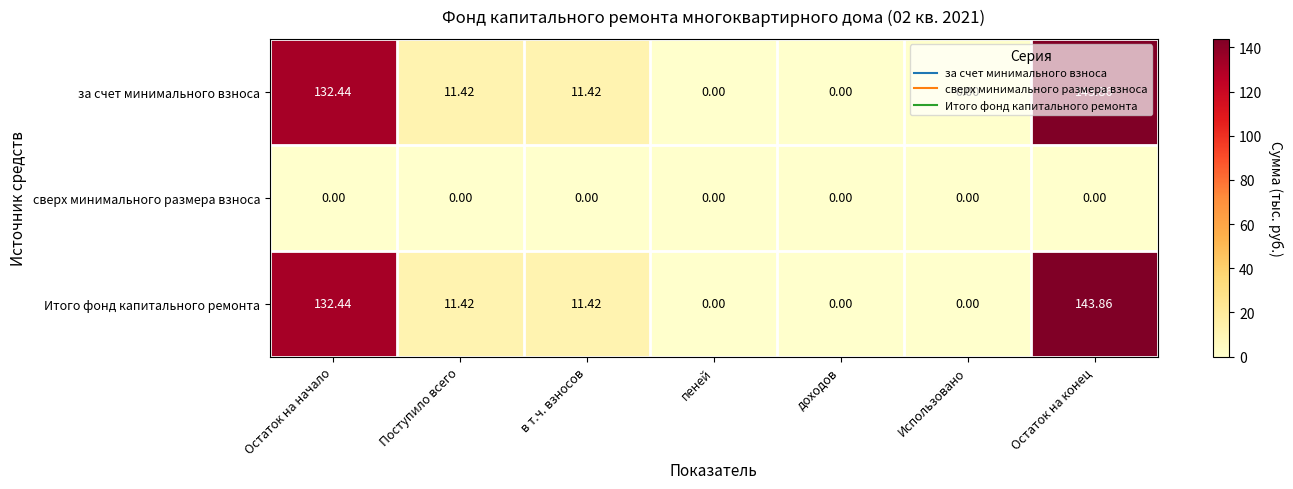

Where does the Итого фонд капитального ремонта series first go above 11?

Остаток на начало